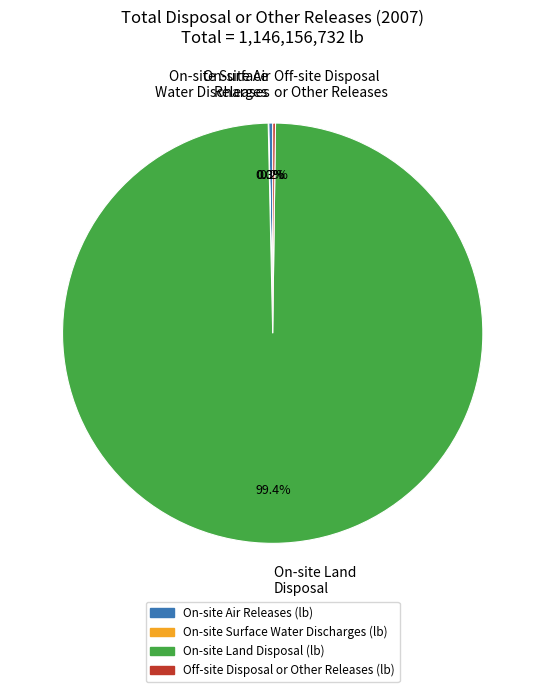

What is the largest slice in the pie chart?

On-site Land Disposal